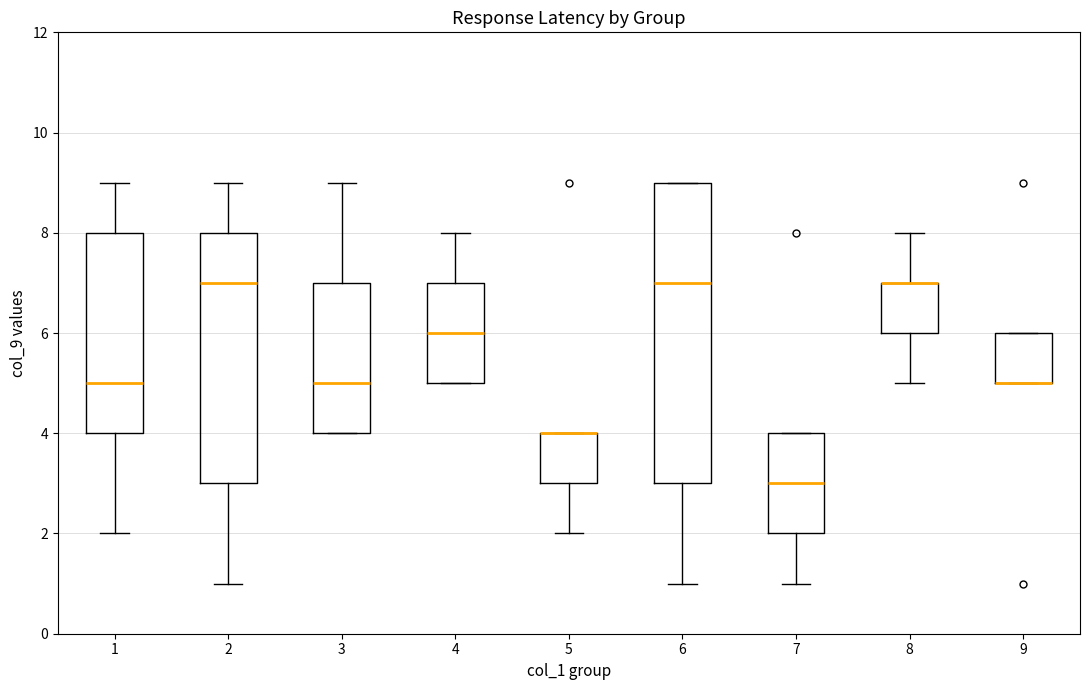

Reading left to right, transcribe this box plot: for each box, give where its median line is, the range the box spans, and where its two whiskers end, as read against the y-axis. The values are not printed on the chart, so give them approximately, as read against the axis.

1: median 5, box 4 to 8, whiskers 2 to 9
2: median 7, box 3 to 8, whiskers 1 to 9
3: median 5, box 4 to 7, whiskers 4 to 9
4: median 6, box 5 to 7, whiskers 5 to 8
5: median 4 (drawn on the box's upper edge), box 3 to 4, whiskers 2 to 4
6: median 7, box 3 to 9, whiskers 1 to 9
7: median 3, box 2 to 4, whiskers 1 to 4
8: median 7 (drawn on the box's upper edge), box 6 to 7, whiskers 5 to 8
9: median 5 (drawn on the box's lower edge), box 5 to 6, whiskers 5 to 6